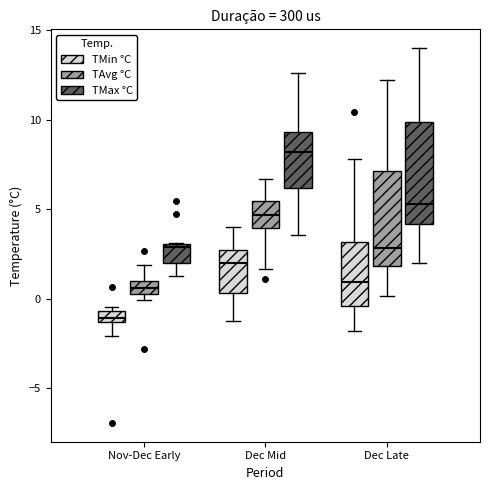

Which box has the highest median line?

Dec Mid (TMax °C)